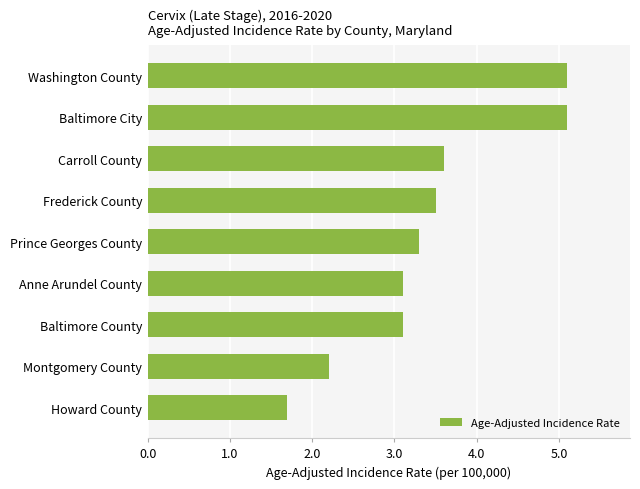

Are the bars grouped side by side (vs. stacked)?

No